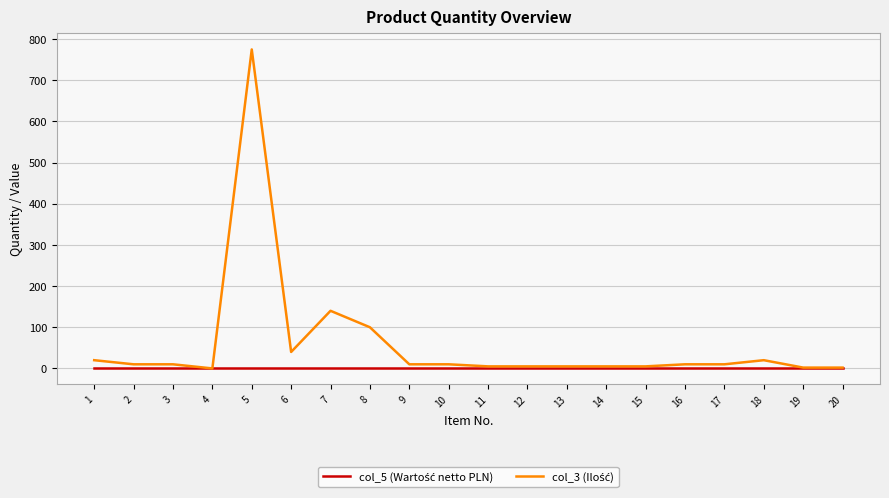

What is the maximum value shown in the chart?

775